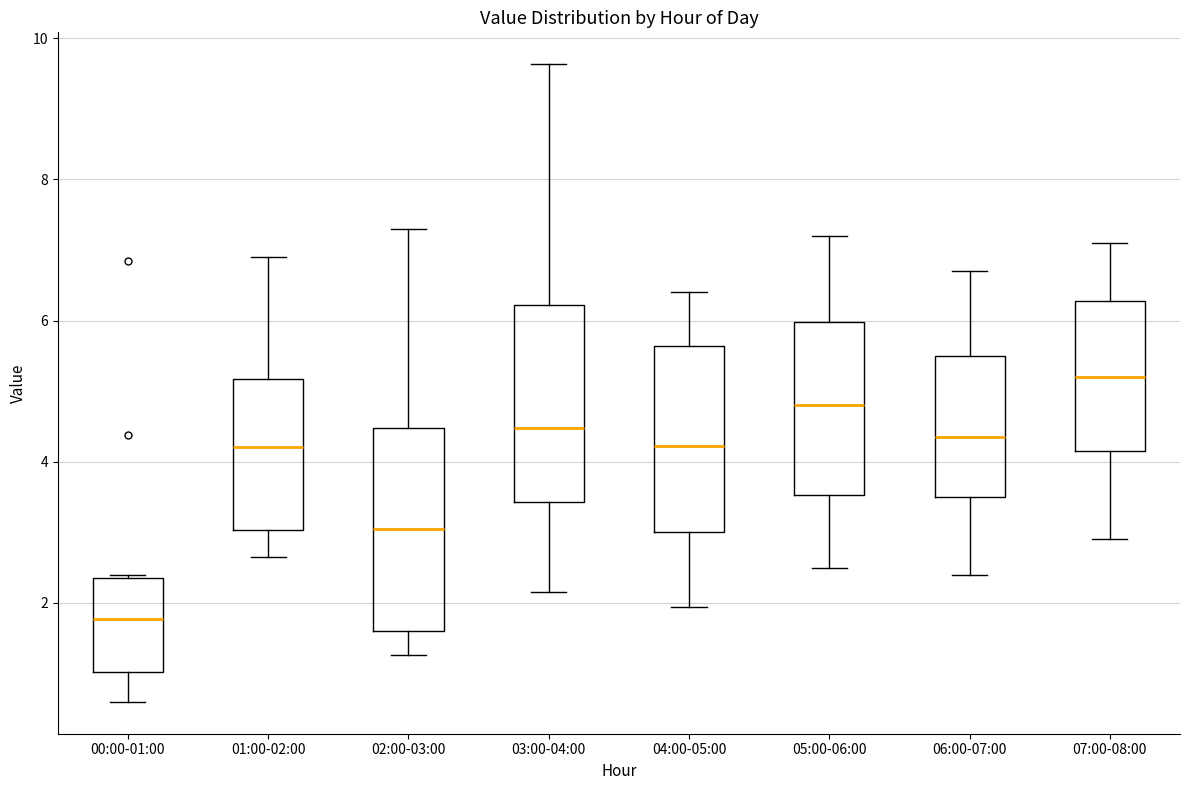

Reading left to right, transcribe this box plot: for each box, give where its median line is, the range the box spans, and where its two whiskers end, as read against the y-axis. The values are not printed on the chart, so give them approximately, as read against the axis.

00:00-01:00: median 1.8, box 1.0 to 2.4, whiskers 0.6 to 2.4
01:00-02:00: median 4.2, box 3.0 to 5.2, whiskers 2.6 to 7.0
02:00-03:00: median 3.0, box 1.6 to 4.4, whiskers 1.2 to 7.4
03:00-04:00: median 4.4, box 3.4 to 6.2, whiskers 2.2 to 9.6
04:00-05:00: median 4.2, box 3.0 to 5.6, whiskers 2.0 to 6.4
05:00-06:00: median 4.8, box 3.6 to 6.0, whiskers 2.6 to 7.2
06:00-07:00: median 4.4, box 3.6 to 5.6, whiskers 2.4 to 6.8
07:00-08:00: median 5.2, box 4.2 to 6.2, whiskers 3.0 to 7.2